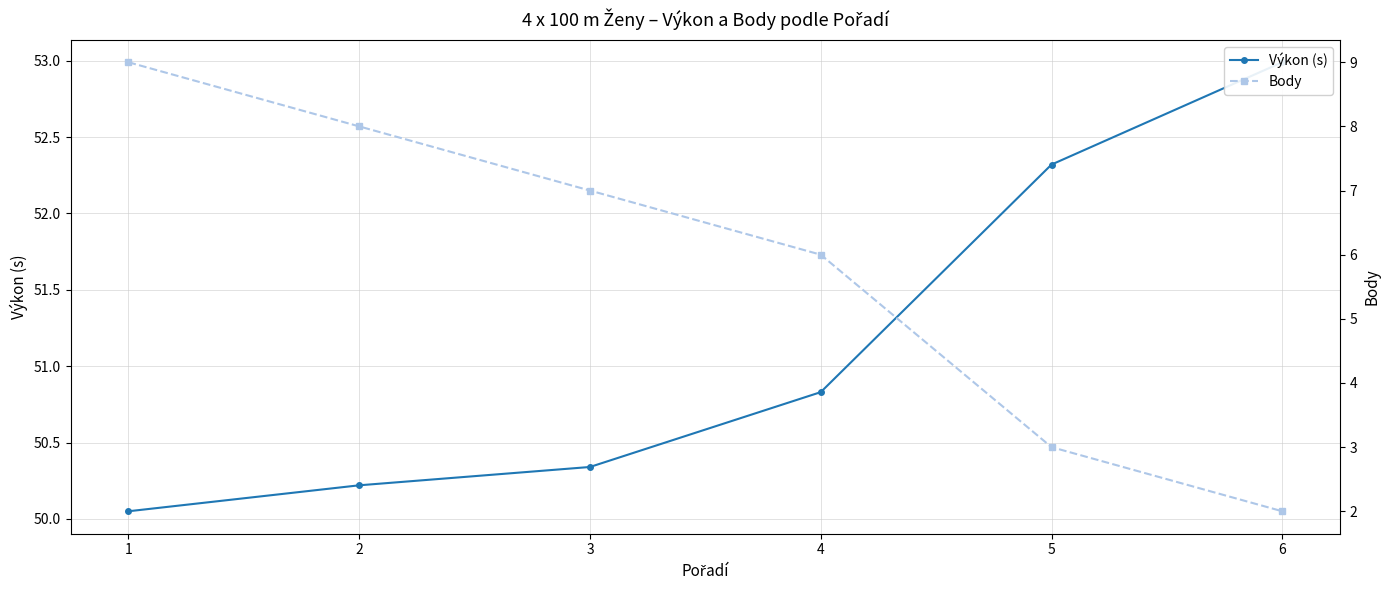

What is the sum of all Body values?

35.0